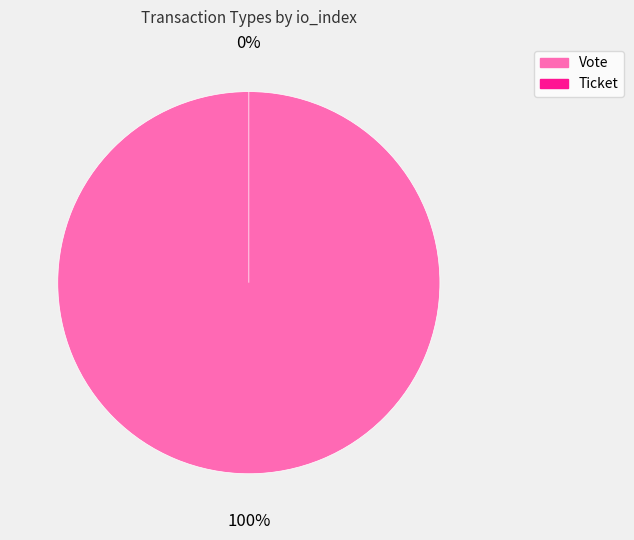

What percentage is NOT represented by Ticket?

100.0%